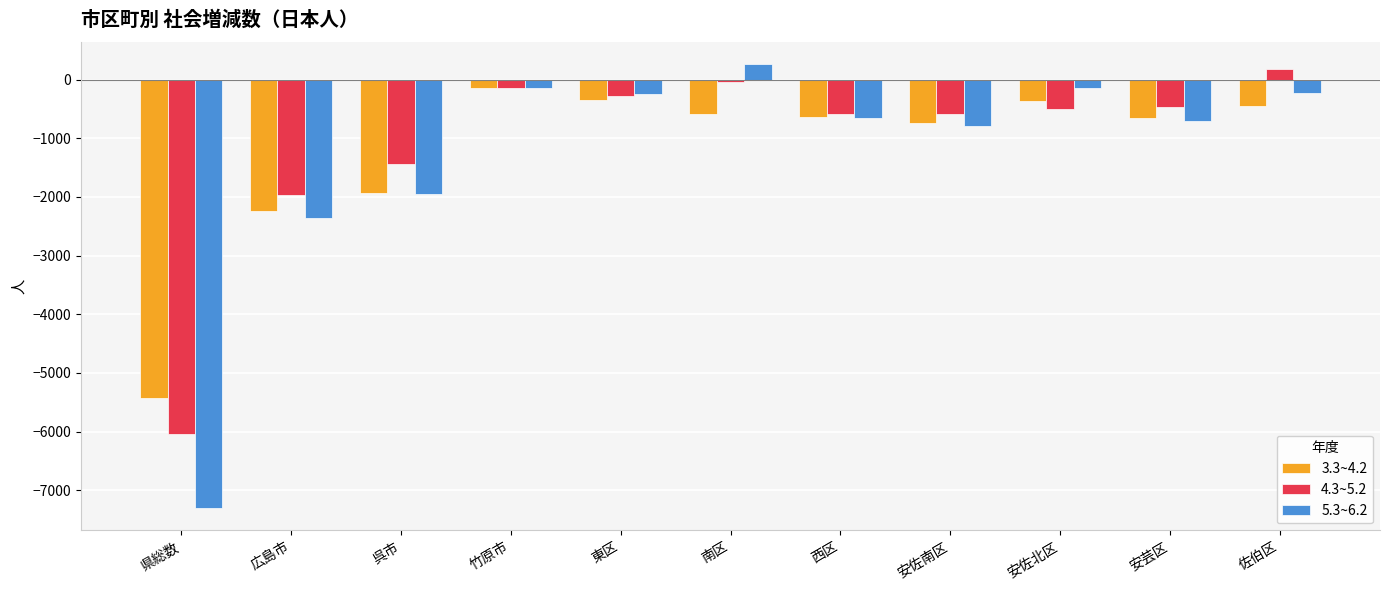

What value does the 4.3~5.2 series have at 県総数, to the nearest 100?

-6000